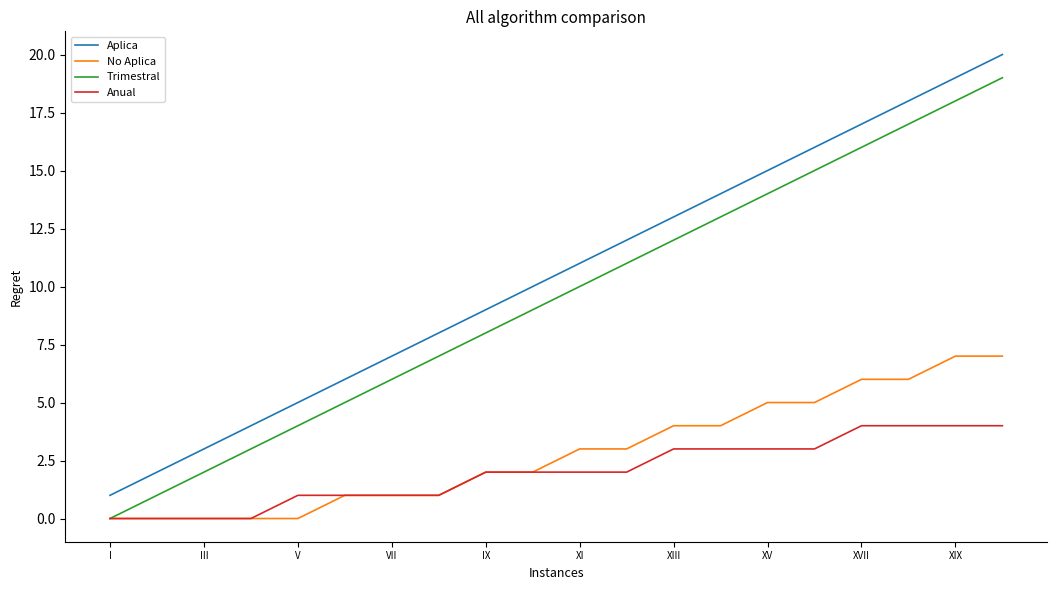

Which series has the largest total across all categories?

Aplica